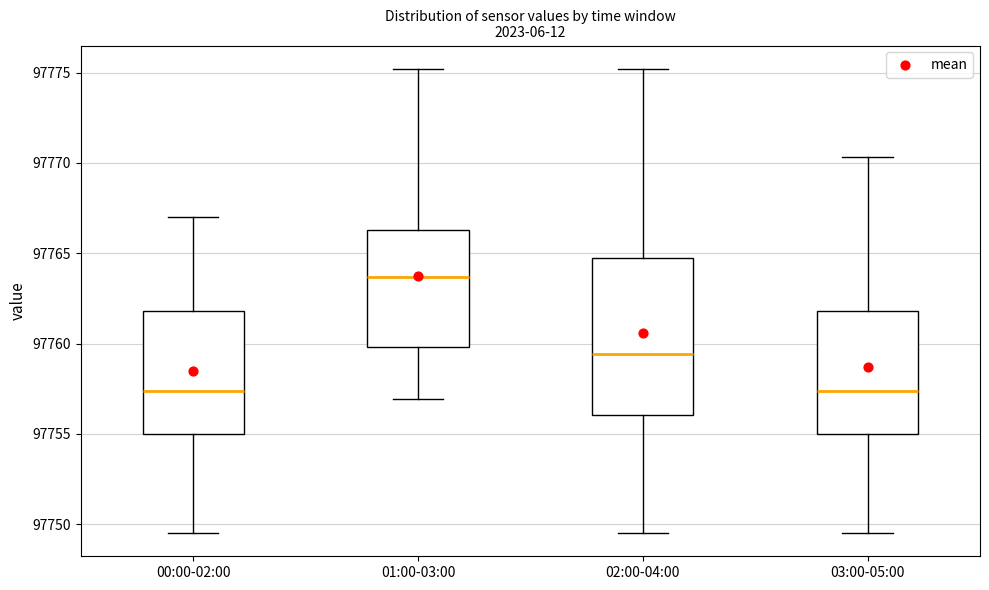

Reading left to right, read every box against the y-axis: the position of its median line, the range the box covers, and the ends of its whiskers. The values are not printed on the chart, so give them approximately, as read against the axis.

00:00-02:00: median 97757.5, box 97755.0 to 97762.0, whiskers 97749.5 to 97767.0
01:00-03:00: median 97763.5, box 97760.0 to 97766.5, whiskers 97757.0 to 97775.0
02:00-04:00: median 97759.5, box 97756.0 to 97765.0, whiskers 97749.5 to 97775.0
03:00-05:00: median 97757.5, box 97755.0 to 97762.0, whiskers 97749.5 to 97770.5